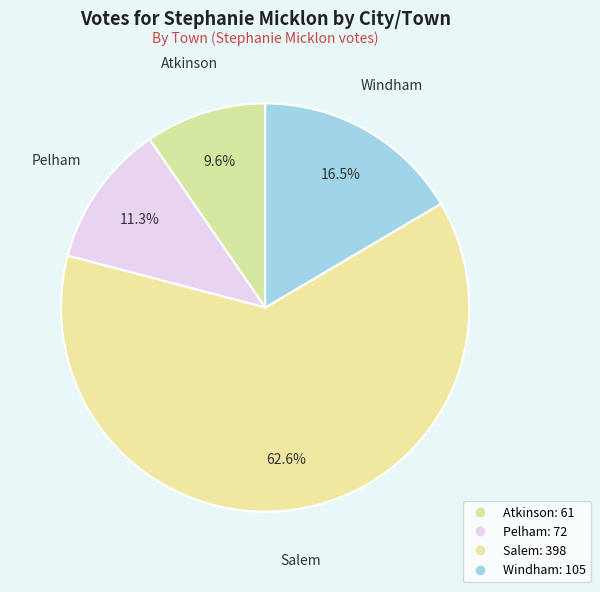

To the nearest percent, what percentage of the pie is Pelham?

11%